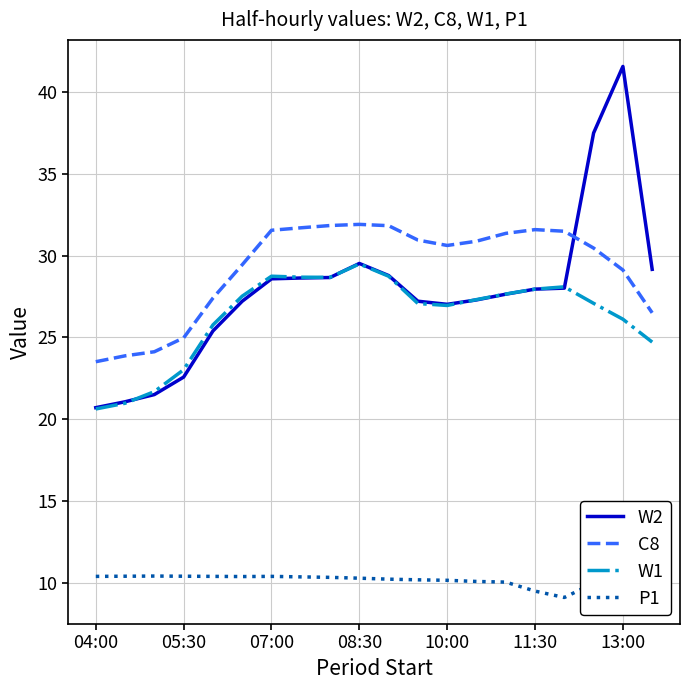

What is the maximum value for C8?

31.9